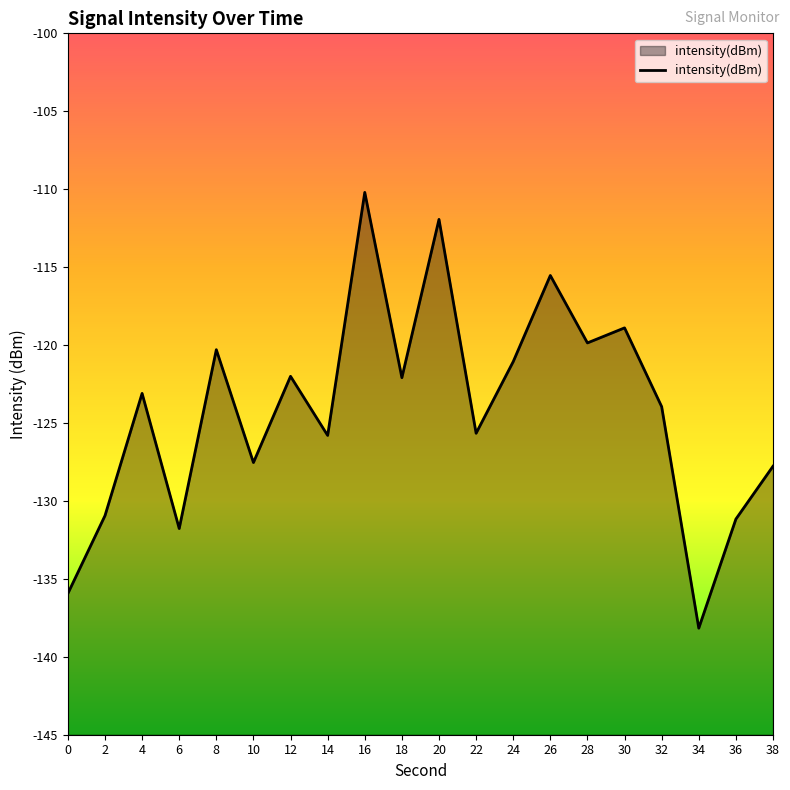

The chart shows a value of -72.5 at 2. True or false?

False